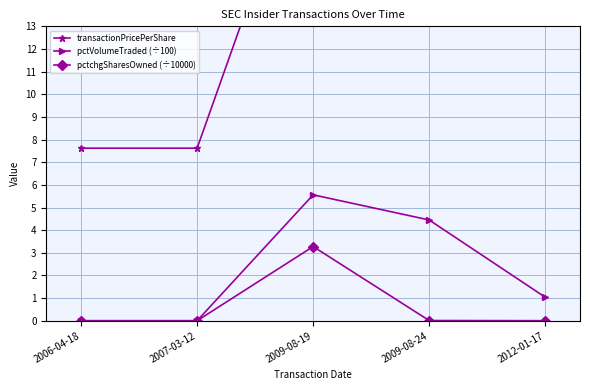

In transactionPricePerShare, how many points are higher than both neighbors (excluding endpoints)?

1